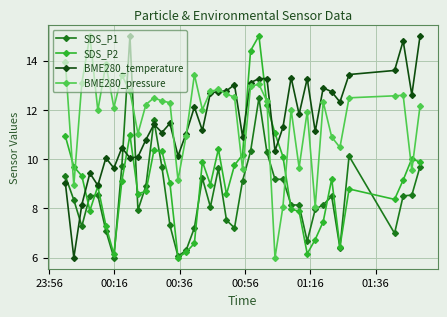

True or false: BME280_temperature has more than 1 points higher than both neighbors.

True